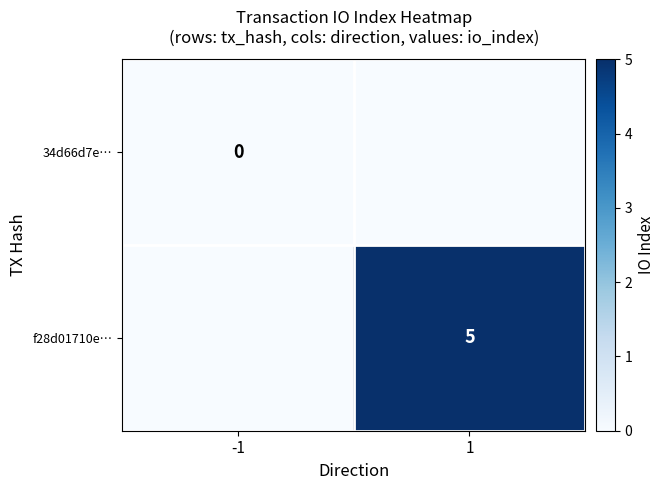

Is the value of f28d01710e… at 1 greater than the value of 34d66d7e… at -1?

Yes